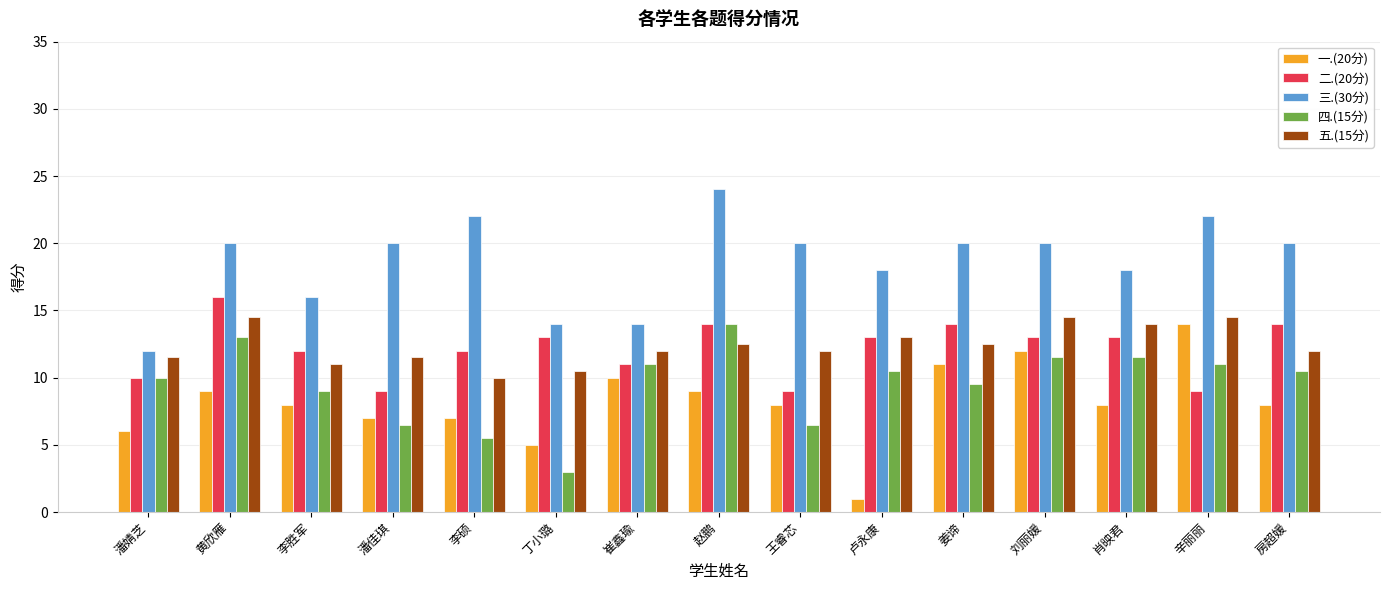

True or false: 二.(20分) has a value of 22.3 at 卢永康.

False